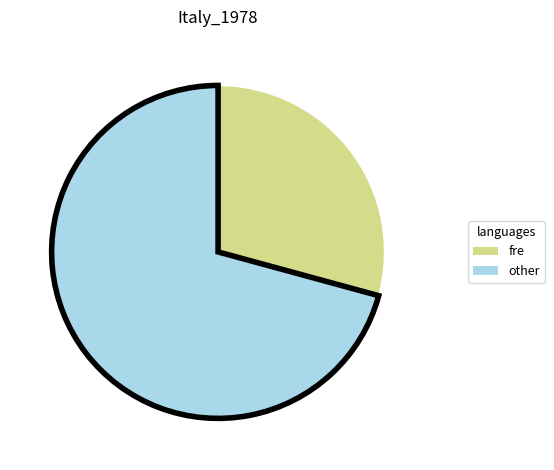

Count the number of slices in the pie.

2